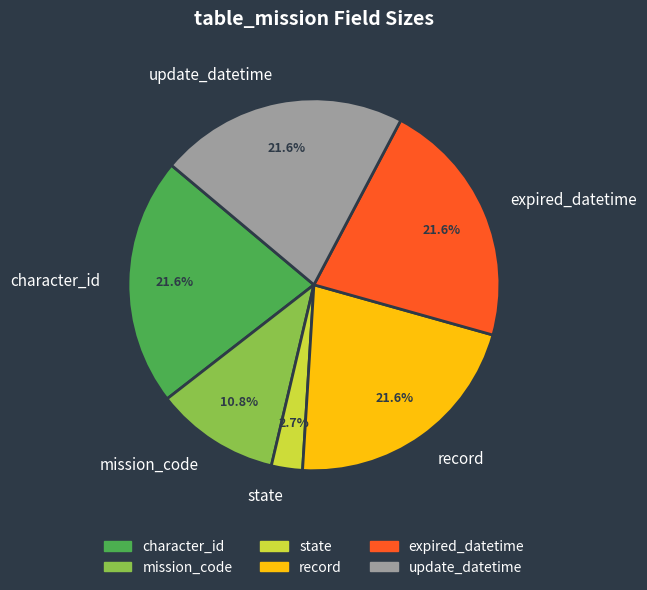

What is the ratio of the value at mission_code to the value at expired_datetime?

0.5